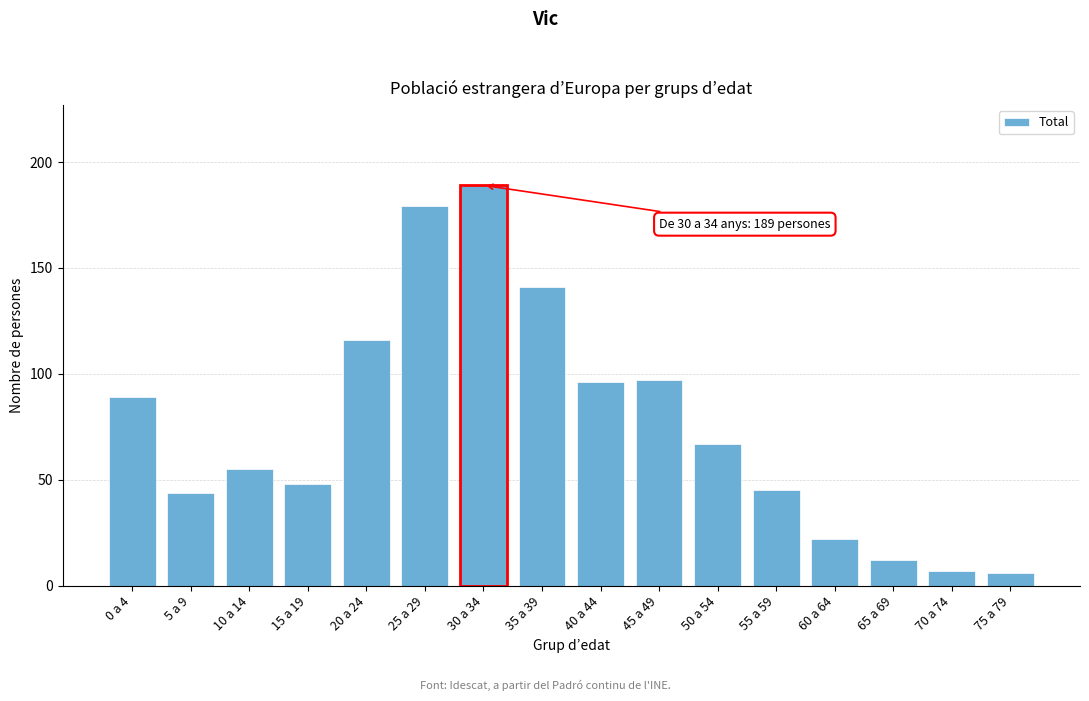

Reading left to right, list all the values displayed in this chart.

89	44	55	48	116	179	189	141	96	97	67	45	22	12	7	6